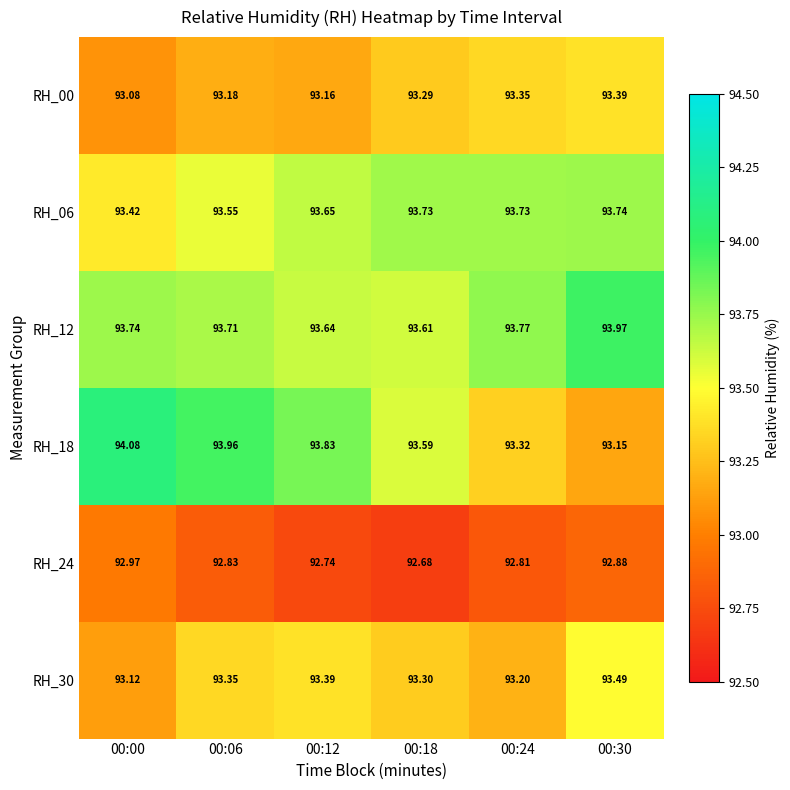

Is the value of RH_06 at 00:12 greater than the value of RH_30 at 00:06?

Yes